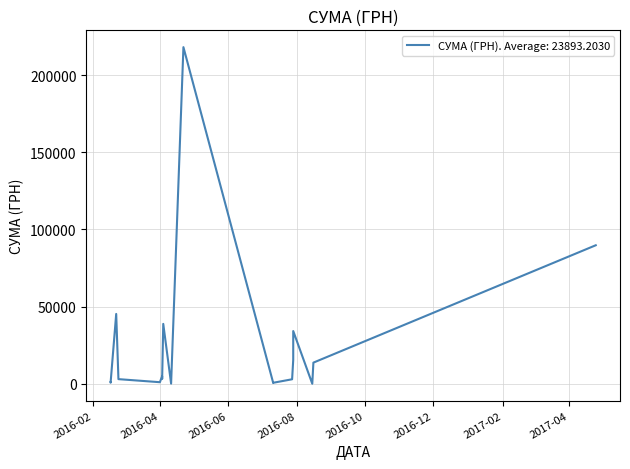

The chart shows a value of 535.9 at 11.07.2016. True or false?

False